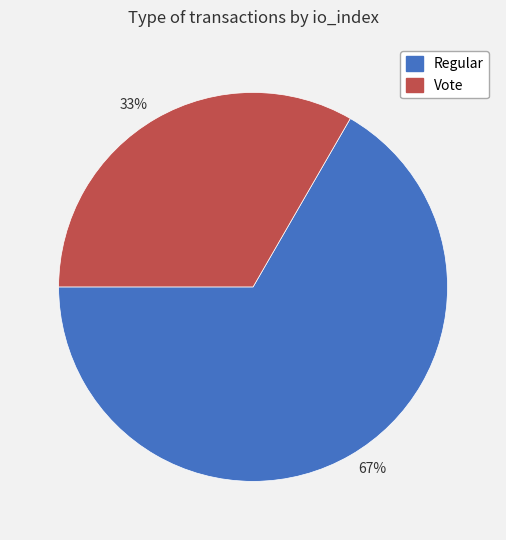

Count the number of slices in the pie.

2